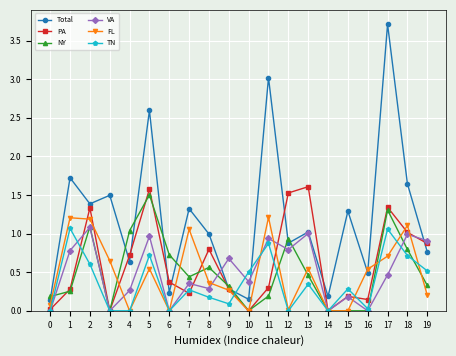

At which category is the sum across all series the highest?

17